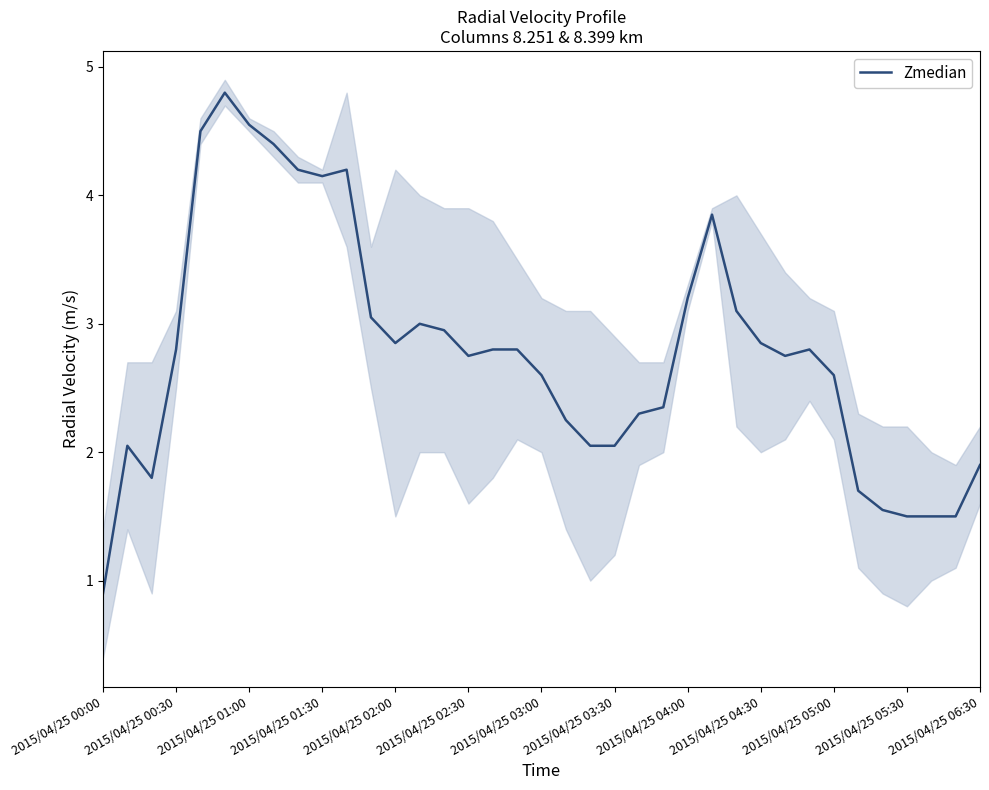

What is the minimum value shown in the chart?

0.9